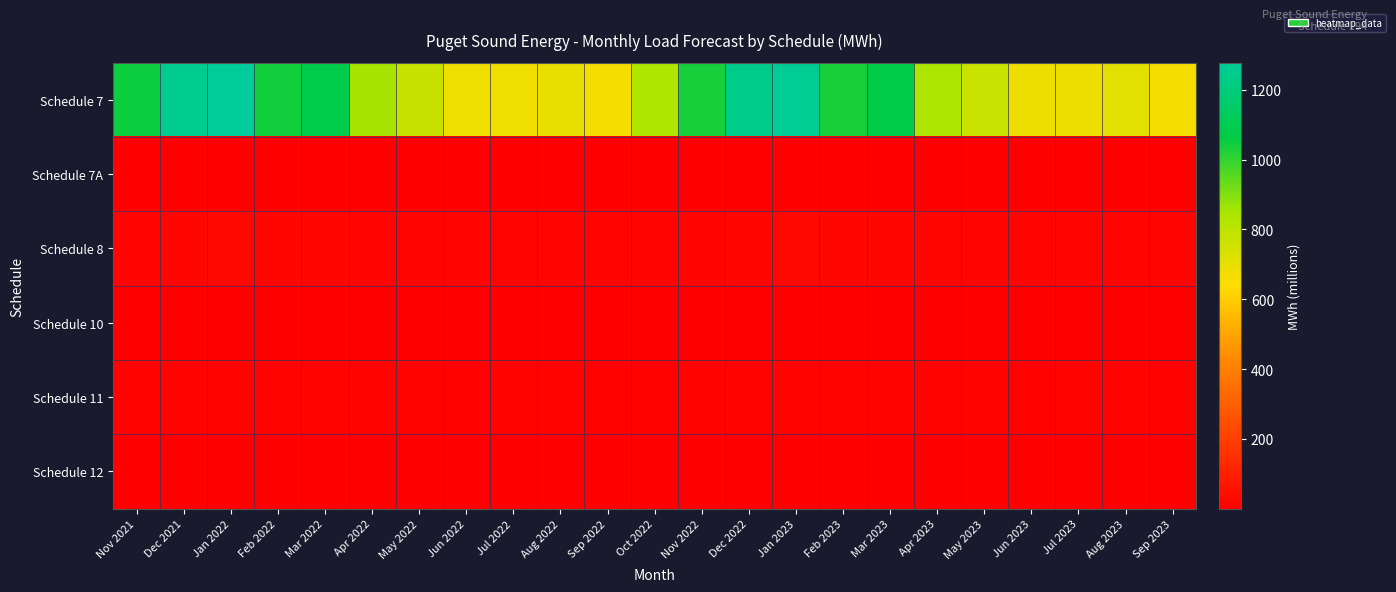

Reading right to left, what are all the values shown in this chart?

Schedule 7: Sep 2023=667.0	Aug 2023=705.4	Jul 2023=680.9	Jun 2023=680.3	May 2023=772.6	Apr 2023=844.6	Mar 2023=1071.7	Feb 2023=1030.5	Jan 2023=1267.2	Dec 2022=1235.2	Nov 2022=1037.8	Oct 2022=834.2	Sep 2022=663.1	Aug 2022=701.2	Jul 2022=678.7	Jun 2022=678.6	May 2022=775.9	Apr 2022=854.1	Mar 2022=1081.0	Feb 2022=1039.6	Jan 2022=1277.9	Dec 2021=1249.4	Nov 2021=1046.7
Schedule 7A: Sep 2023=0.2	Aug 2023=0.2	Jul 2023=0.2	Jun 2023=0.2	May 2023=0.2	Apr 2023=0.2	Mar 2023=0.2	Feb 2023=0.2	Jan 2023=0.3	Dec 2022=0.2	Nov 2022=0.2	Oct 2022=0.2	Sep 2022=0.2	Aug 2022=0.2	Jul 2022=0.2	Jun 2022=0.2	May 2022=0.2	Apr 2022=0.2	Mar 2022=0.2	Feb 2022=0.2	Jan 2022=0.3	Dec 2021=0.2	Nov 2021=0.2
Schedule 8: Sep 2023=16.2	Aug 2023=17.6	Jul 2023=17.3	Jun 2023=16.3	May 2023=18.0	Apr 2023=20.4	Mar 2023=23.3	Feb 2023=23.5	Jan 2023=26.8	Dec 2022=25.1	Nov 2022=18.7	Oct 2022=16.5	Sep 2022=16.1	Aug 2022=17.5	Jul 2022=17.1	Jun 2022=16.2	May 2022=17.8	Apr 2022=19.9	Mar 2022=22.6	Feb 2022=22.8	Jan 2022=26.0	Dec 2021=24.5	Nov 2021=18.2
Schedule 10: Sep 2023=2.0	Aug 2023=2.2	Jul 2023=2.1	Jun 2023=2.0	May 2023=2.2	Apr 2023=2.4	Mar 2023=2.6	Feb 2023=2.5	Jan 2023=2.9	Dec 2022=2.6	Nov 2022=2.1	Oct 2022=2.0	Sep 2022=2.0	Aug 2022=2.1	Jul 2022=2.1	Jun 2022=2.0	May 2022=2.2	Apr 2022=2.3	Mar 2022=2.5	Feb 2022=2.4	Jan 2022=2.8	Dec 2021=2.5	Nov 2021=2.0
Schedule 11: Sep 2023=10.0	Aug 2023=10.9	Jul 2023=10.6	Jun 2023=9.6	May 2023=10.5	Apr 2023=11.2	Mar 2023=12.5	Feb 2023=12.0	Jan 2023=14.1	Dec 2022=13.7	Nov 2022=11.3	Oct 2022=10.1	Sep 2022=9.8	Aug 2022=10.7	Jul 2022=10.4	Jun 2022=9.3	May 2022=10.2	Apr 2022=10.8	Mar 2022=12.0	Feb 2022=11.6	Jan 2022=13.6	Dec 2021=13.3	Nov 2021=10.9
Schedule 12: Sep 2023=1.4	Aug 2023=1.9	Jul 2023=1.6	Jun 2023=1.1	May 2023=1.3	Apr 2023=1.3	Mar 2023=1.5	Feb 2023=1.5	Jan 2023=1.7	Dec 2022=1.6	Nov 2022=1.3	Oct 2022=1.2	Sep 2022=1.4	Aug 2022=1.9	Jul 2022=1.5	Jun 2022=1.1	May 2022=1.2	Apr 2022=1.3	Mar 2022=1.4	Feb 2022=1.4	Jan 2022=1.6	Dec 2021=1.5	Nov 2021=1.2